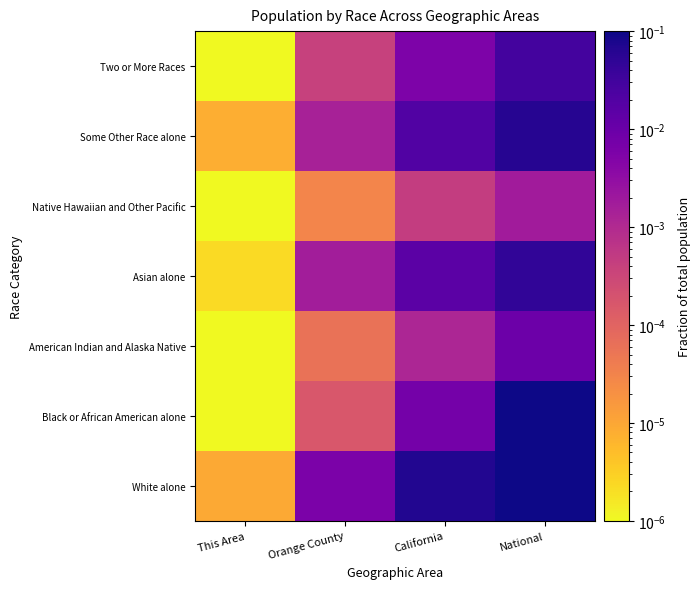

Count the number of data series in this chart.

7